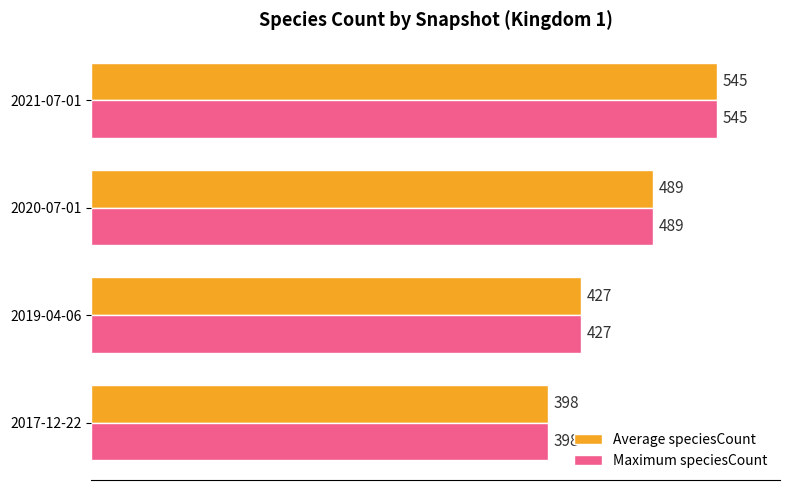

What is the difference between the Average speciesCount values at 2017-12-22 and 2019-04-06?

29